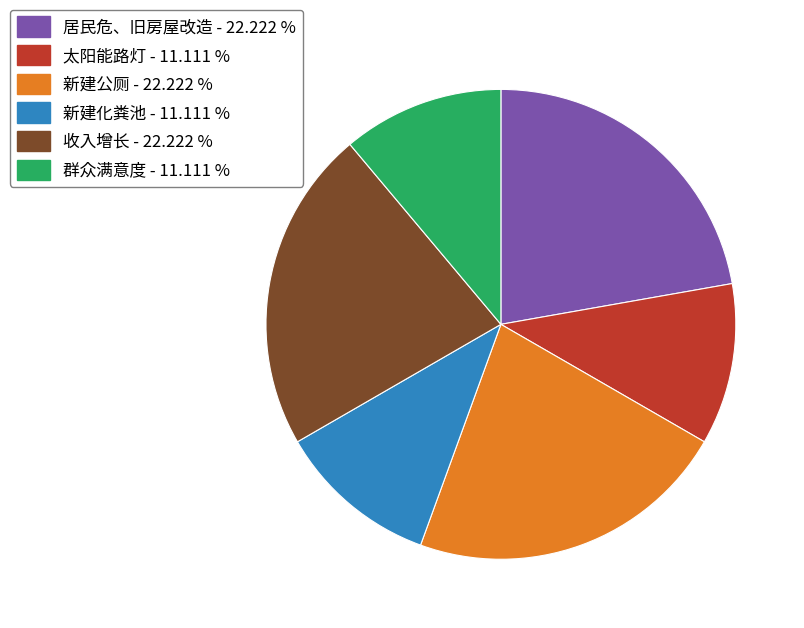

Is it true that 新建公厕 is 37% of the pie?

False